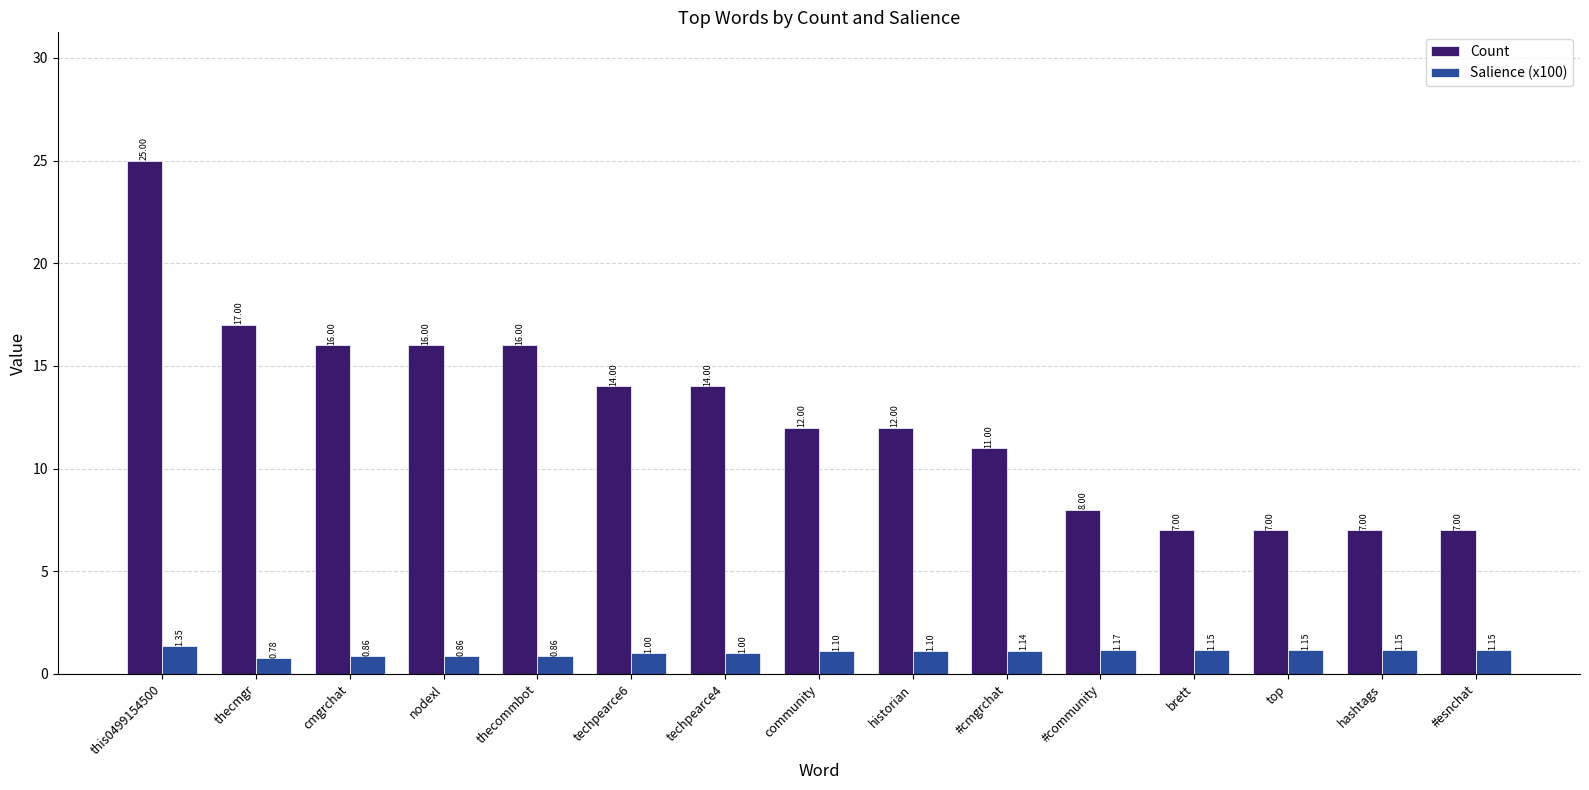

At thecommbot, list the series in order from largest to smallest.

Count, Salience (x100)